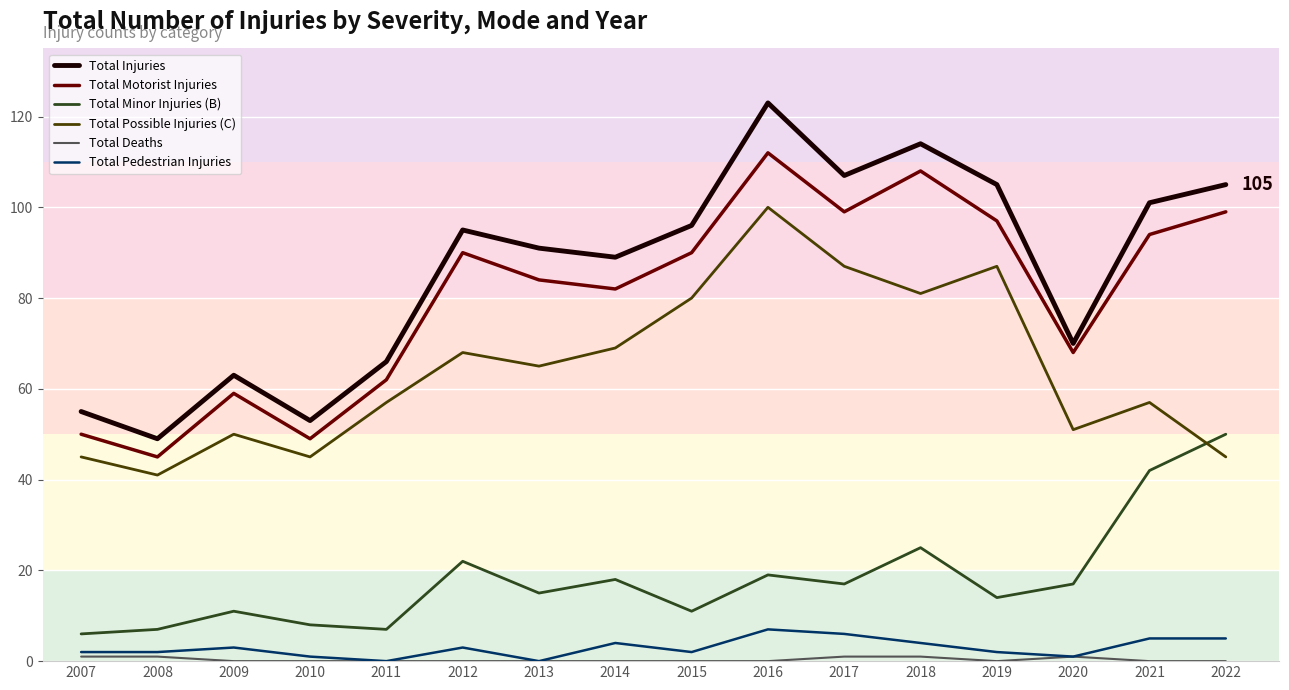

True or false: Total Possible Injuries (C) and Total Pedestrian Injuries cross at least once.

False